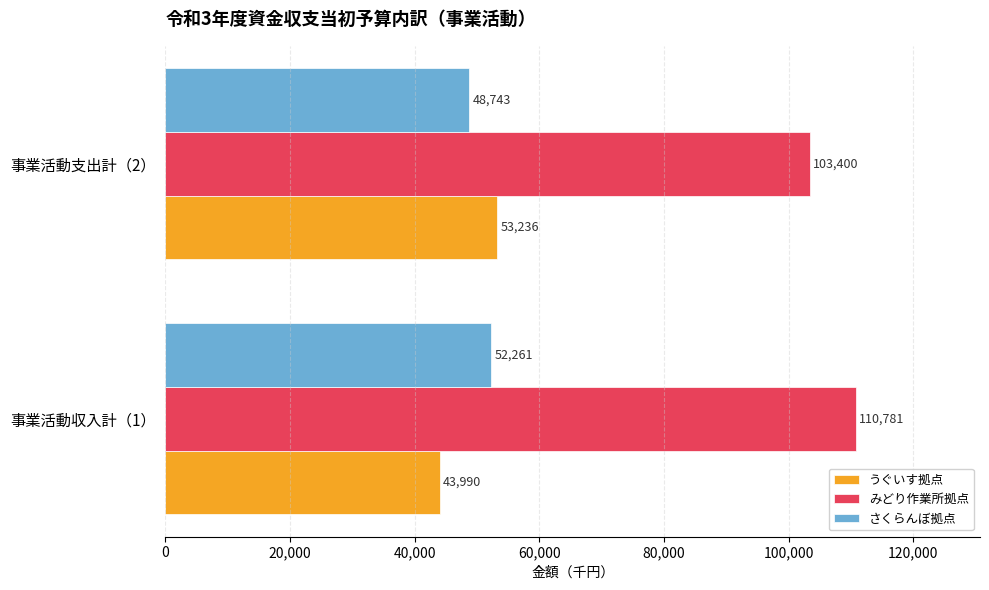

What is the highest value of the みどり作業所拠点 series?

110781